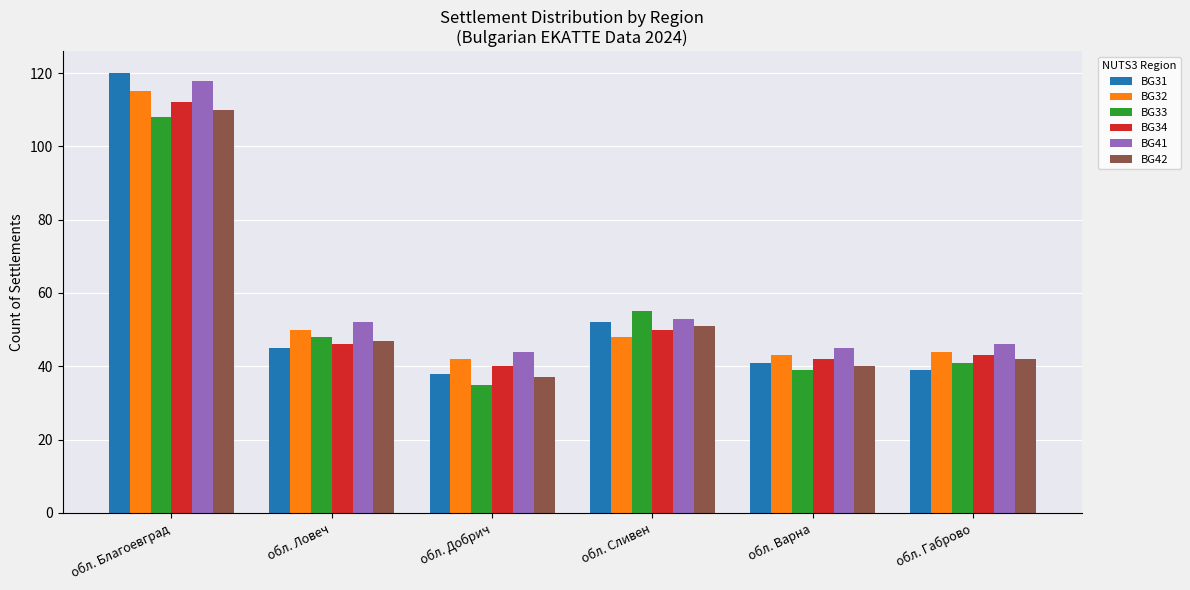

Read the BG31 value at обл. Сливен, to the nearest 10.

50